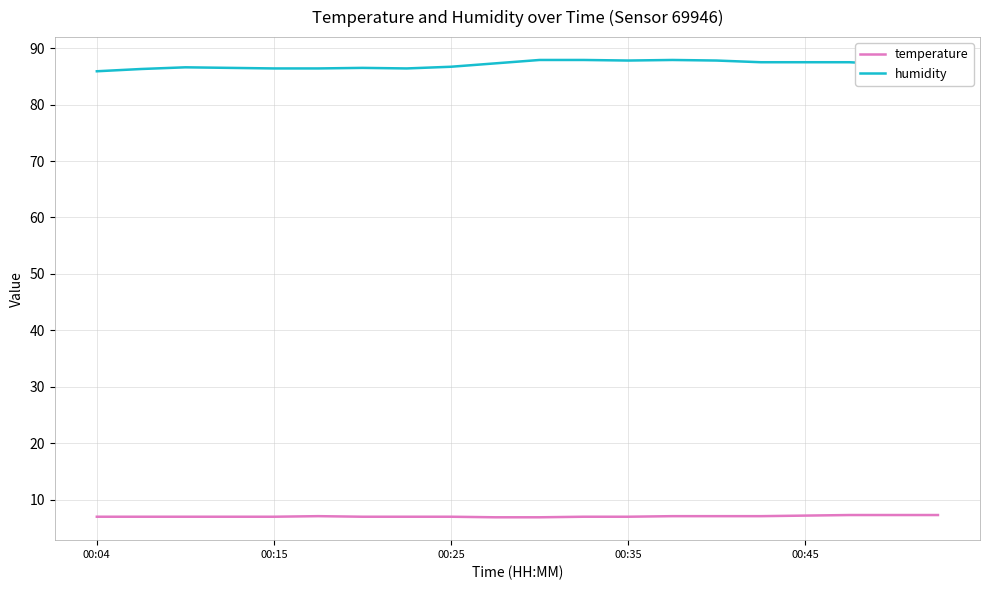

Rank the series by their average value, from lowest to highest.

temperature, humidity